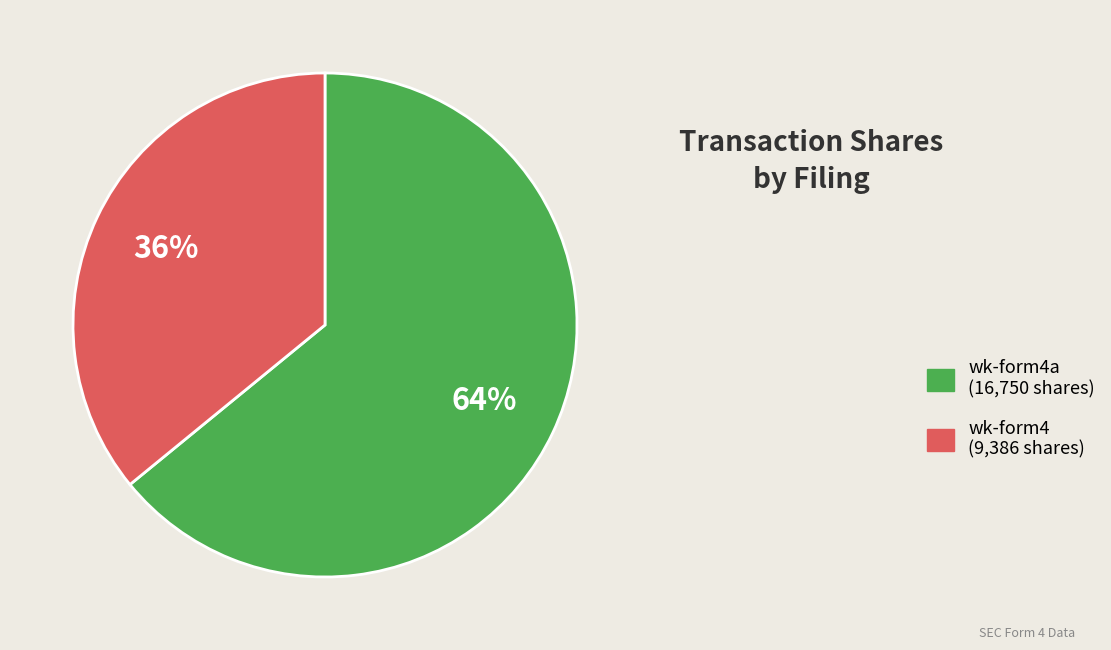

Approximately how many times larger is the value at wk-form4 (9,386 shares) compared to wk-form4a (16,750 shares)?

0.6